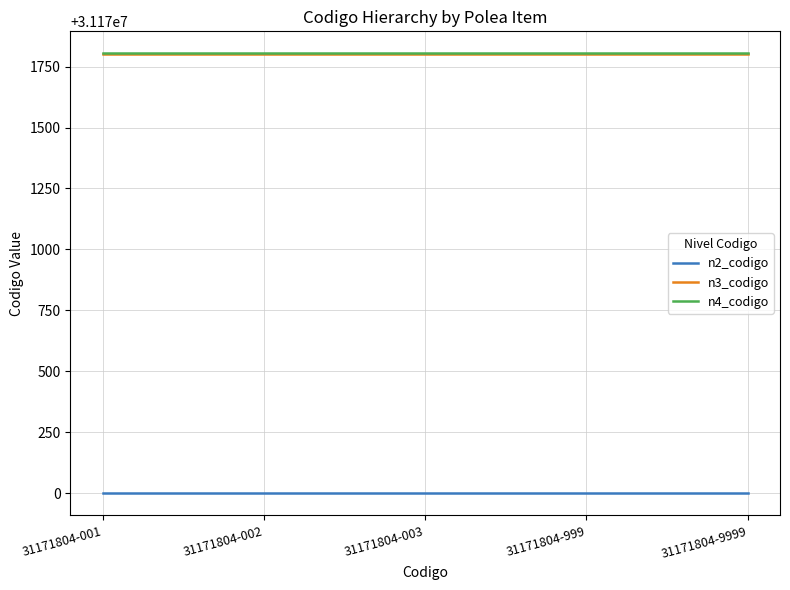

True or false: n3_codigo and n4_codigo cross at least once.

False